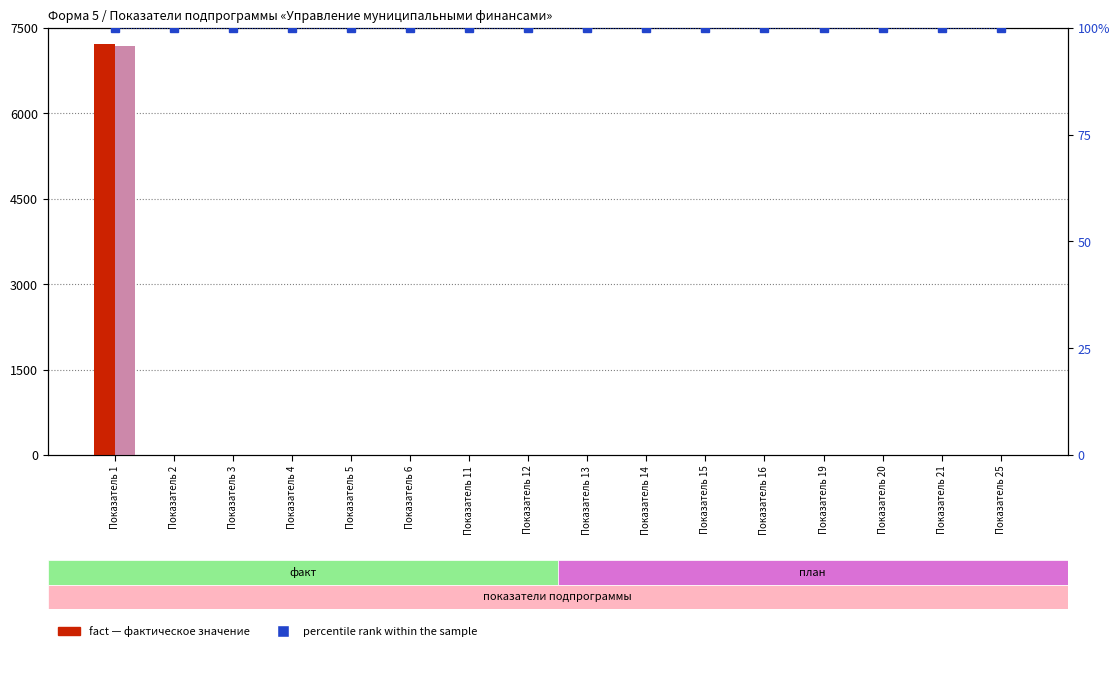

What is the value of the percentile rank within the sample bar at the 8th from the left?

100.0